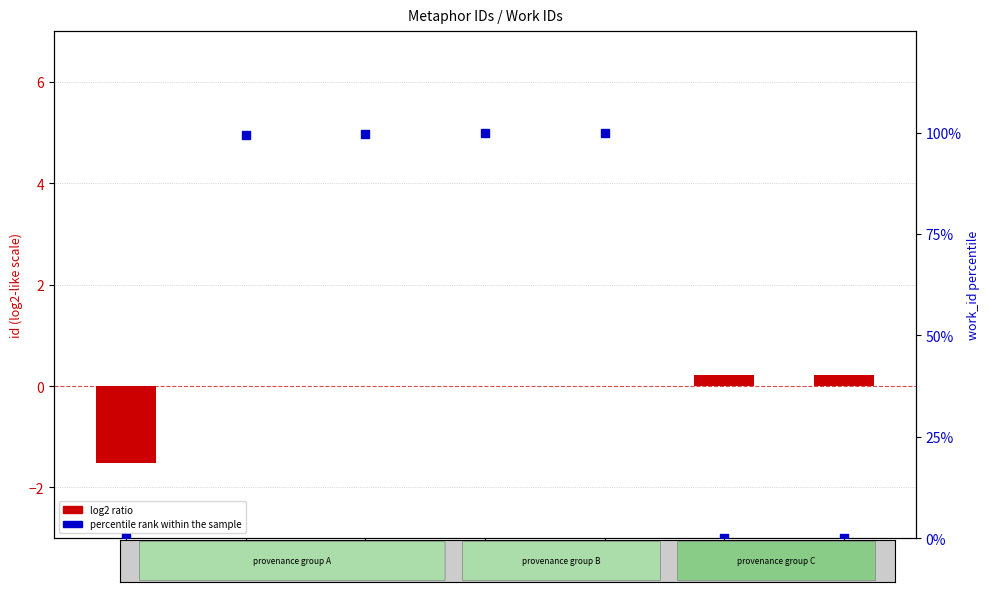

At which category is the sum across all series the highest?

22291